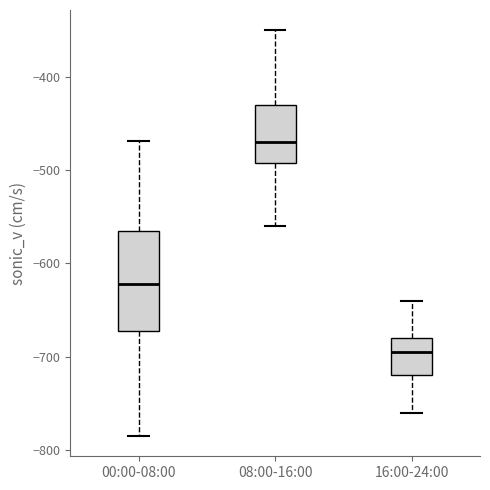

Reading left to right, read every box against the y-axis: the position of its median line, the range the box covers, and the ends of its whiskers. The values are not printed on the chart, so give them approximately, as read against the axis.

00:00-08:00: median -620, box -670 to -570, whiskers -780 to -470
08:00-16:00: median -470, box -490 to -430, whiskers -560 to -350
16:00-24:00: median -690, box -720 to -680, whiskers -760 to -640